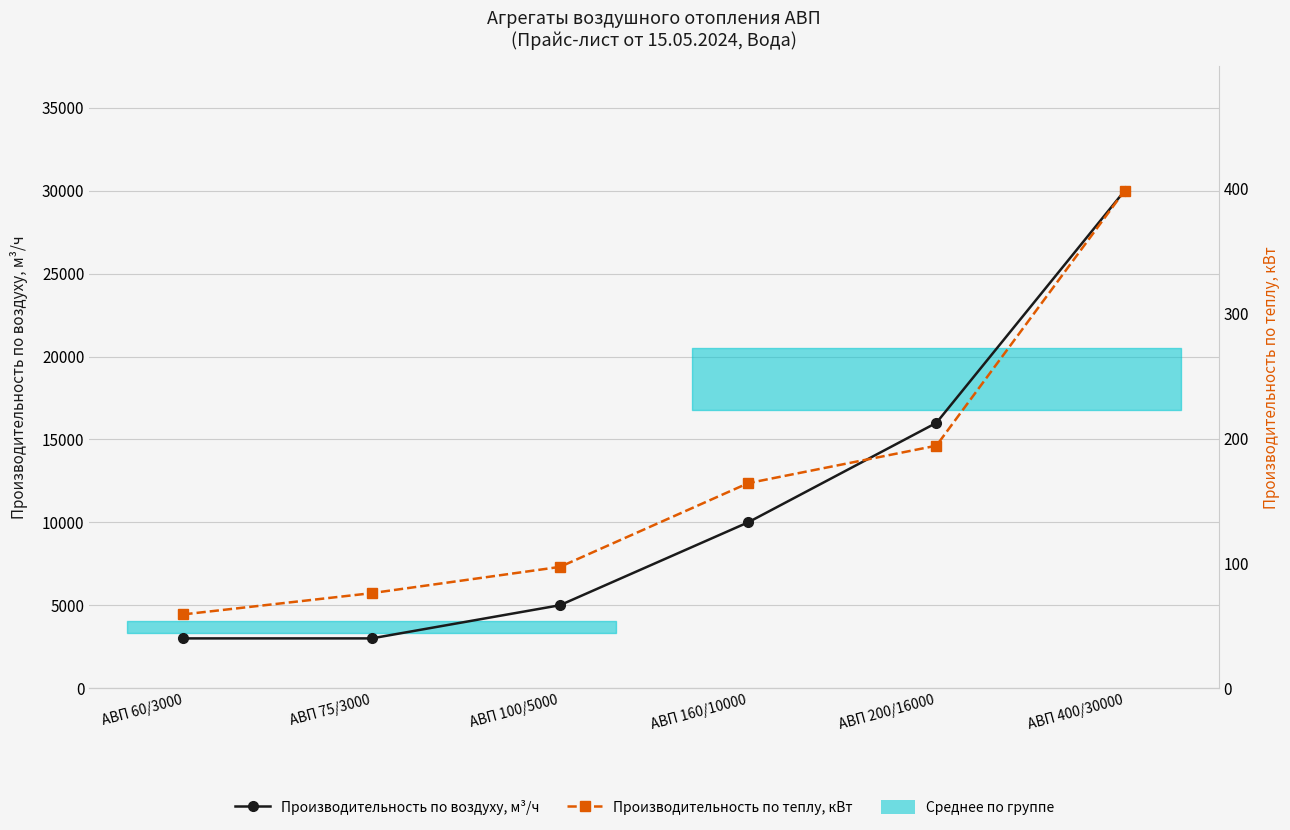

At how many categories does at least one series exceed 22898?

1